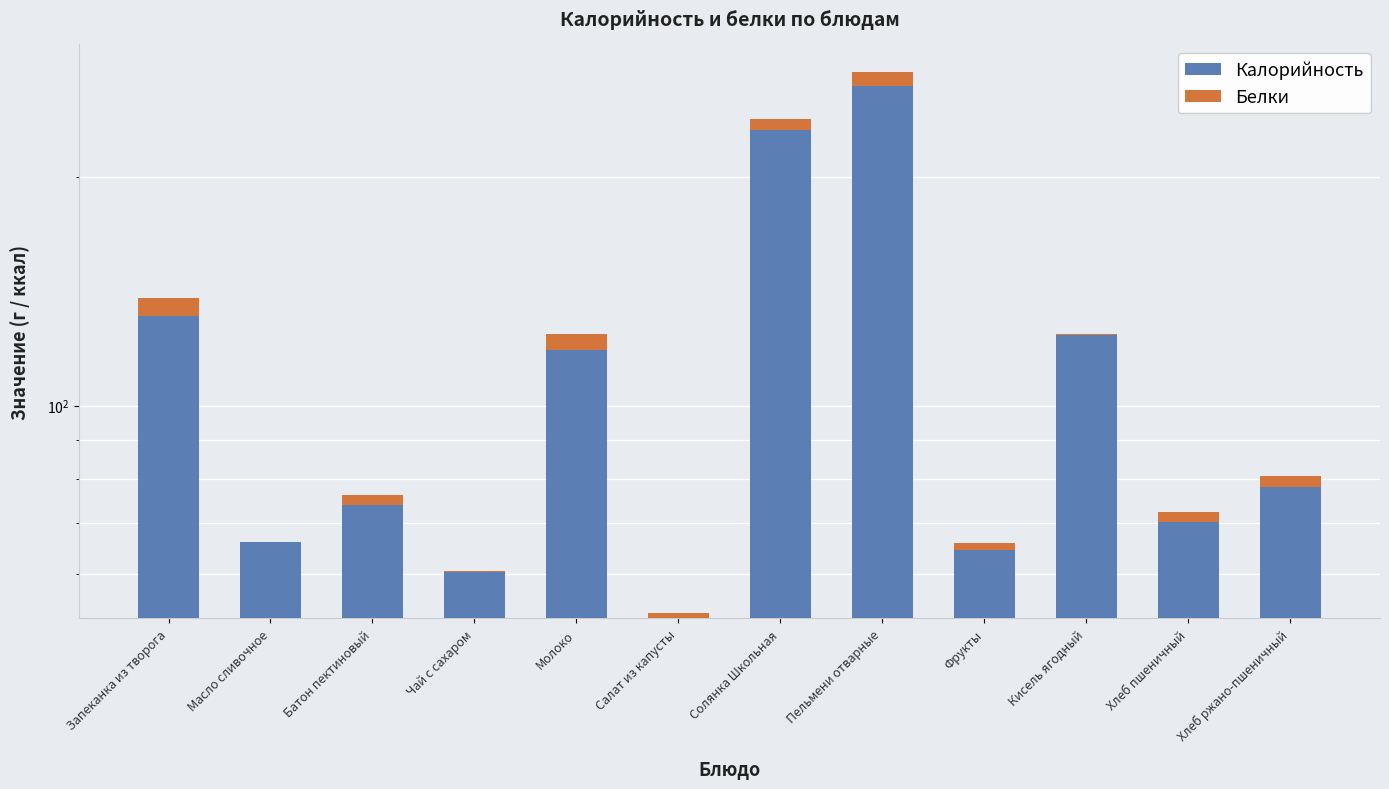

How many bars are there in each group?

2